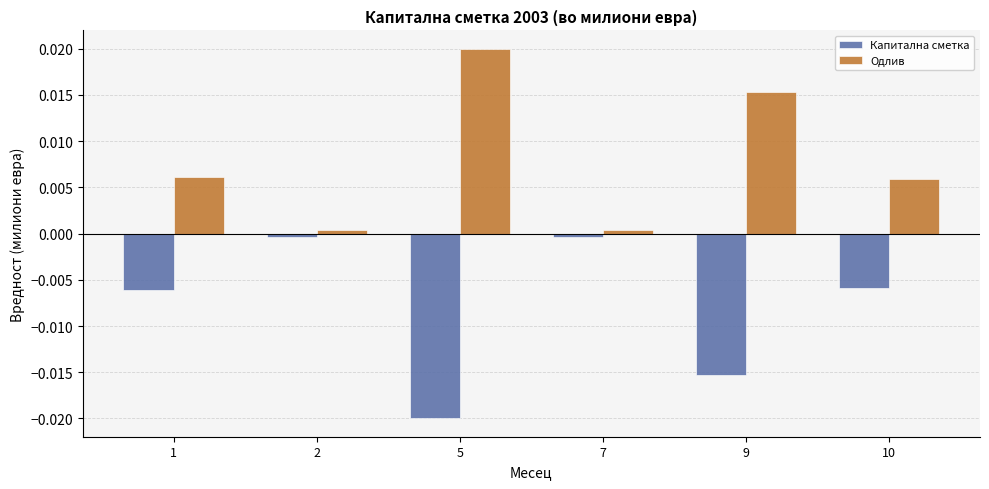

What are all the series names shown in the legend?

Капитална сметка, Одлив